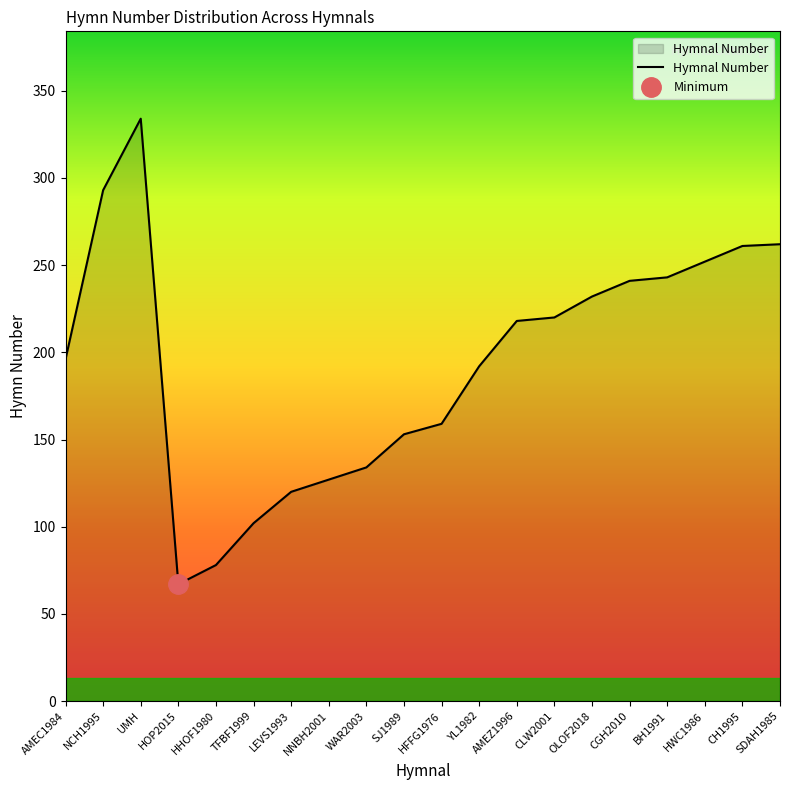

How many lines are shown in the chart?

1